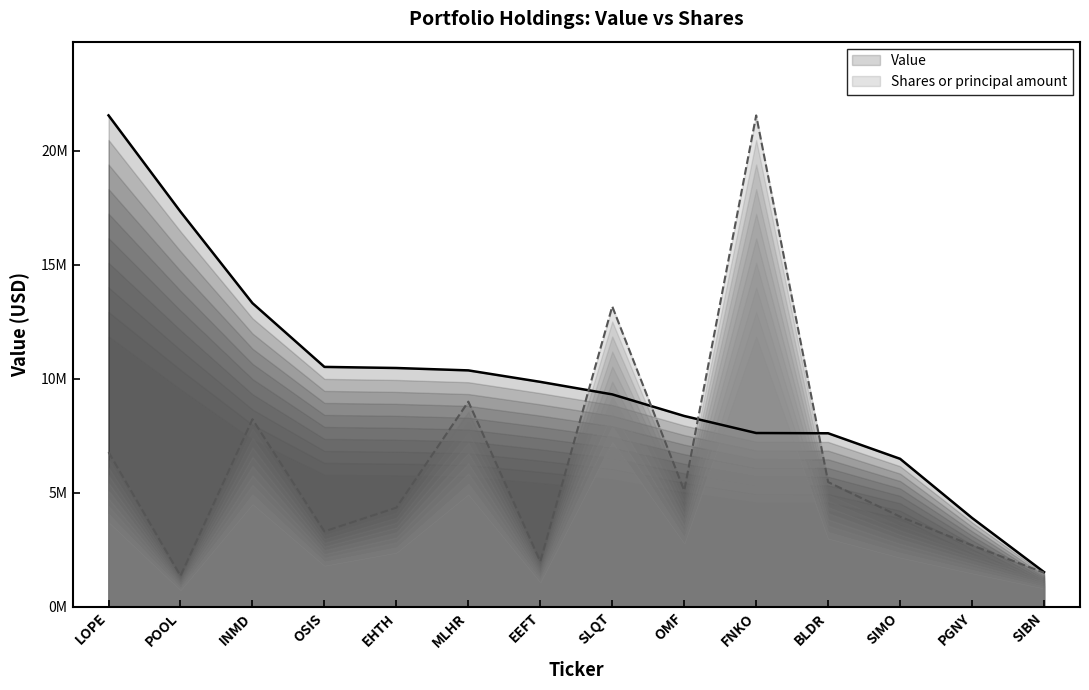

At which category does the chart reach its minimum across all series?

POOL